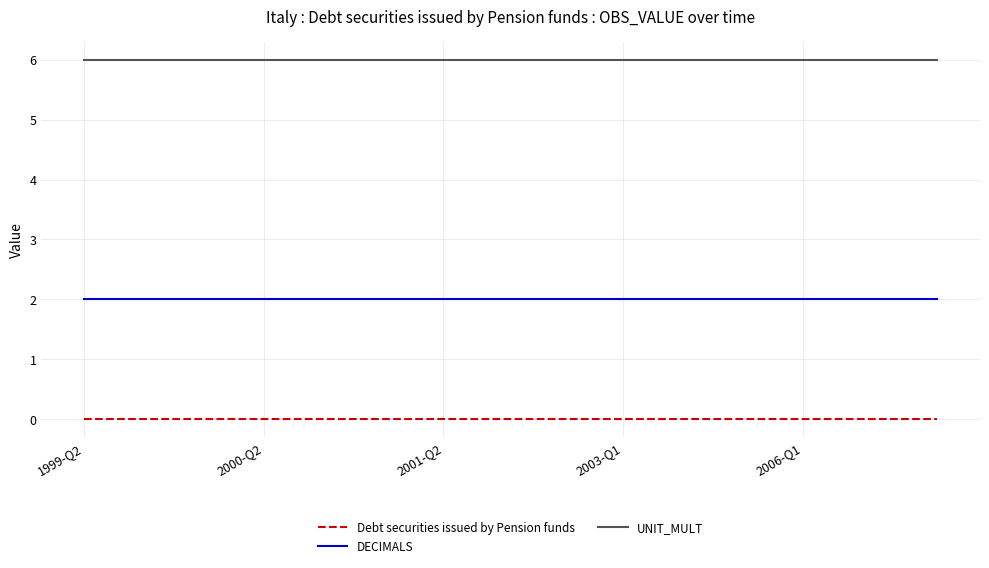

What is the greatest value displayed?

6